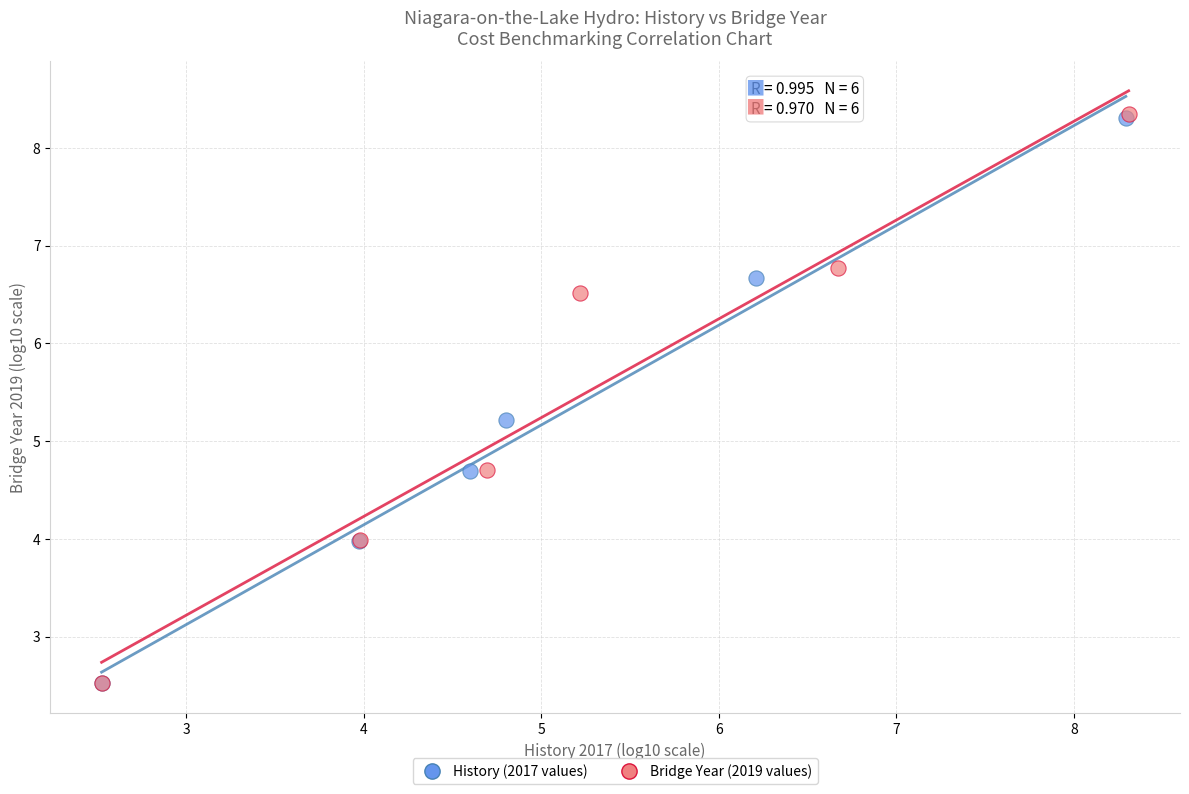

Which series has the largest Y range (max minus min)?

Bridge Year (2019 values)